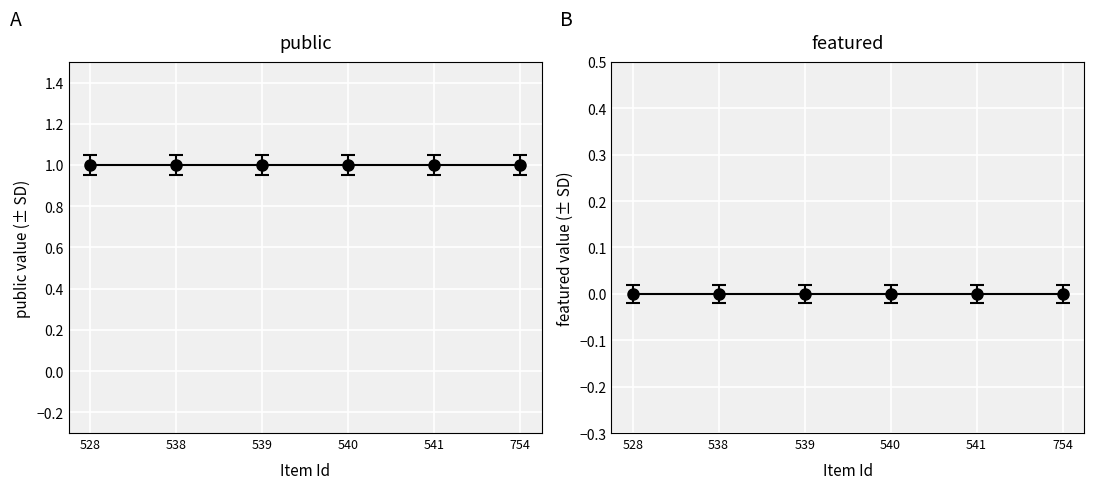

True or false: public has more than 2 points higher than both neighbors.

False